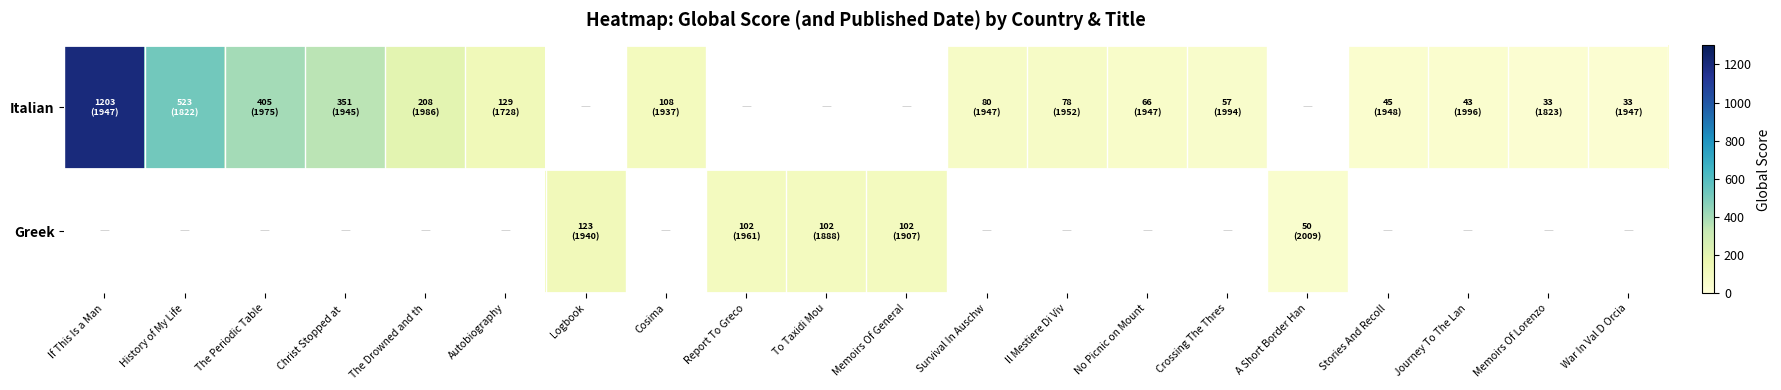

Which series has the widest spread of values?

Italian